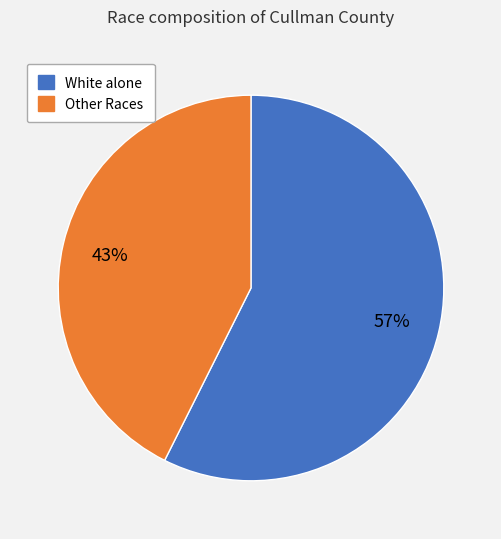

Is there any slice that represents more than half of the pie?

Yes